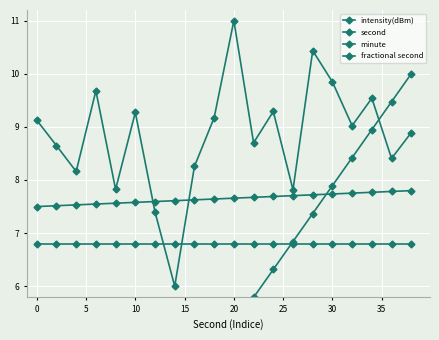

How many times do intensity(dBm) and second cross each other?

1